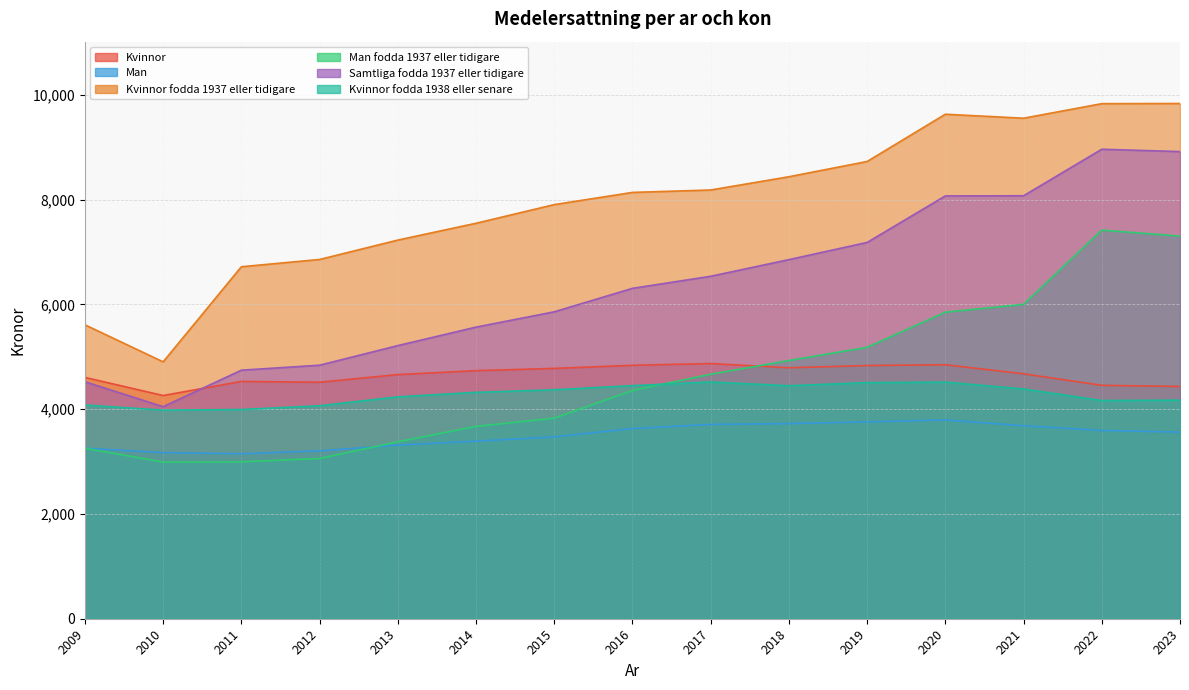

What is the lowest value of the Man series?

3149